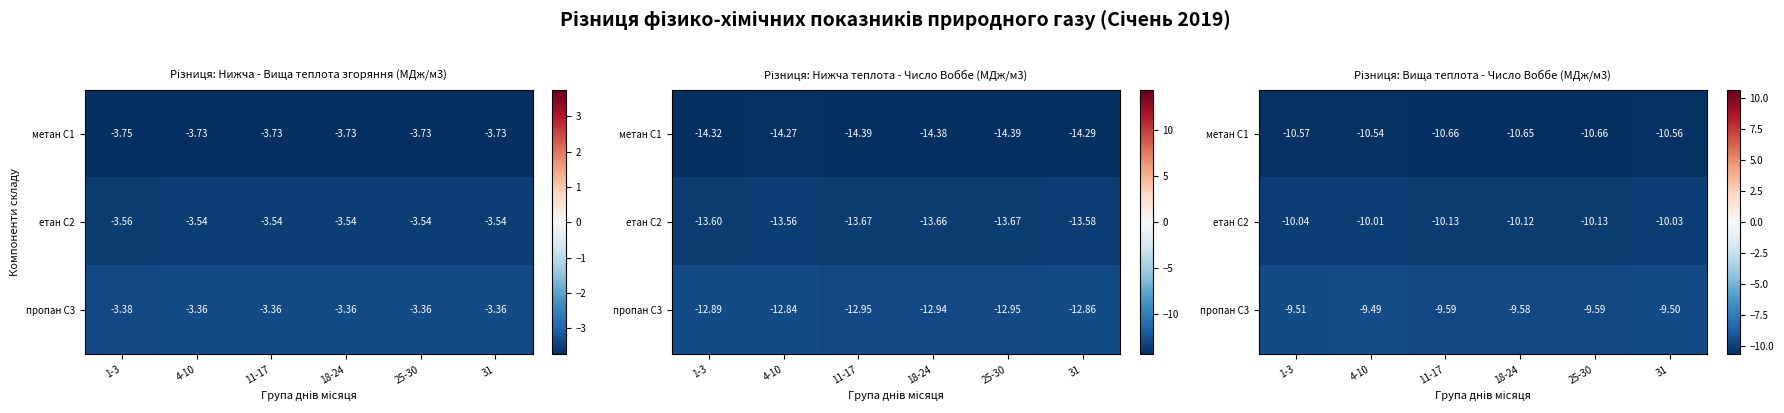

Rank the series by their maximum value, from lowest to highest.

метан С1, етан С2, пропан С3